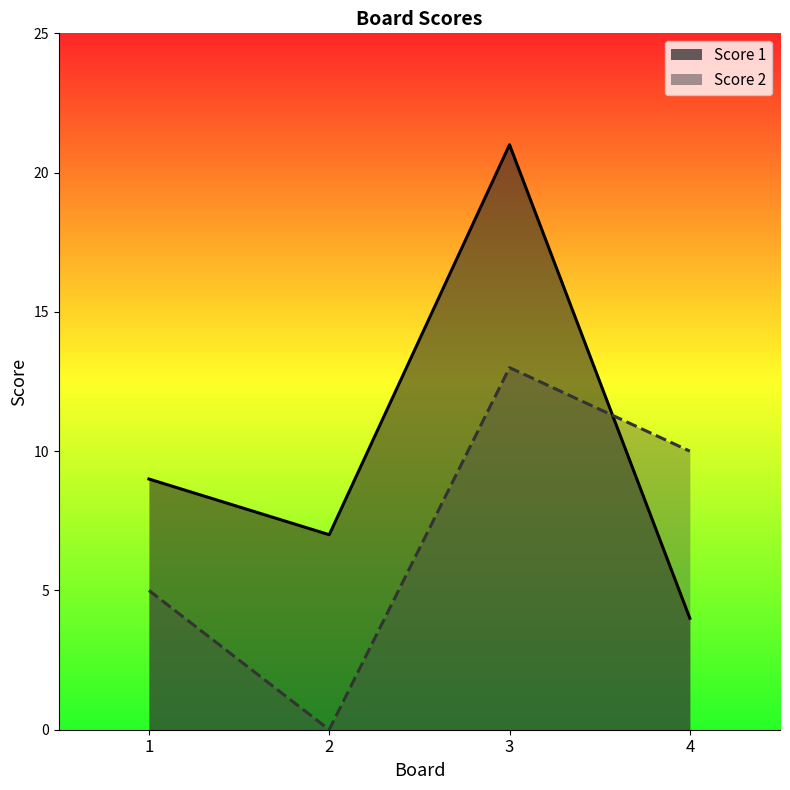

Which series has the largest range (max minus min)?

Score 1